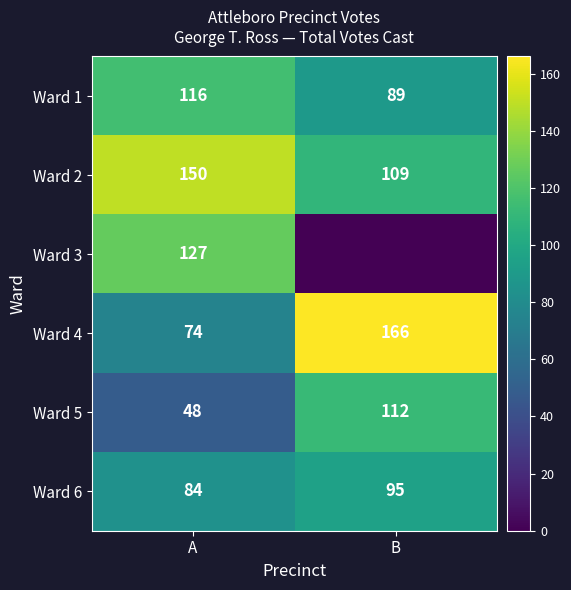

Count the number of categories in the chart.

2